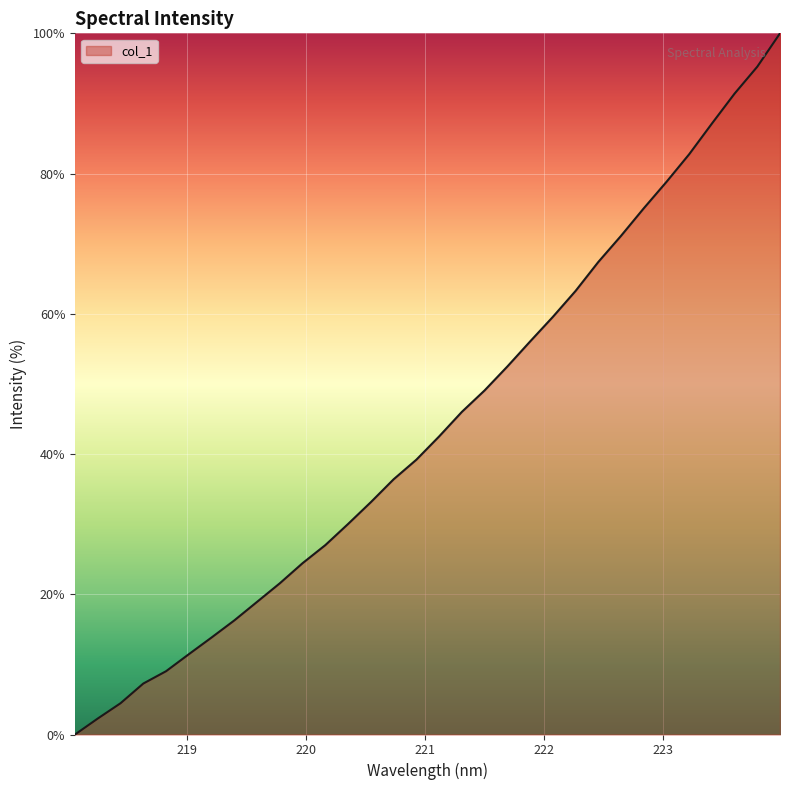

Does the chart display data point markers on the line(s)?

No